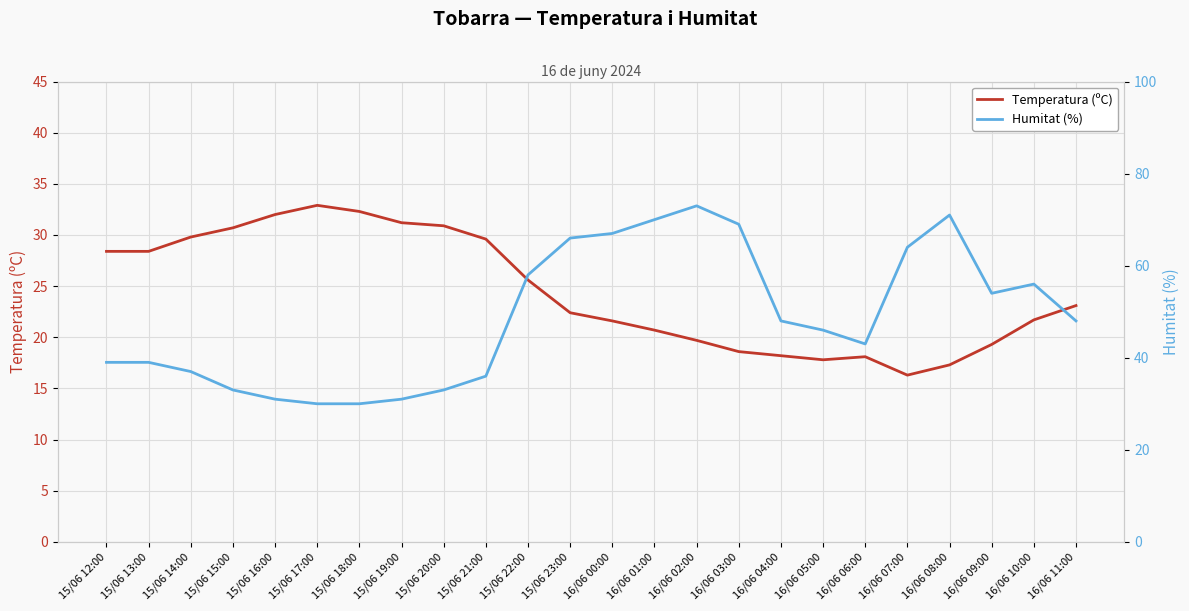

Is the value of Temperatura (ºC) at 15/06 13:00 greater than the value of Humitat (%) at 16/06 05:00?

No